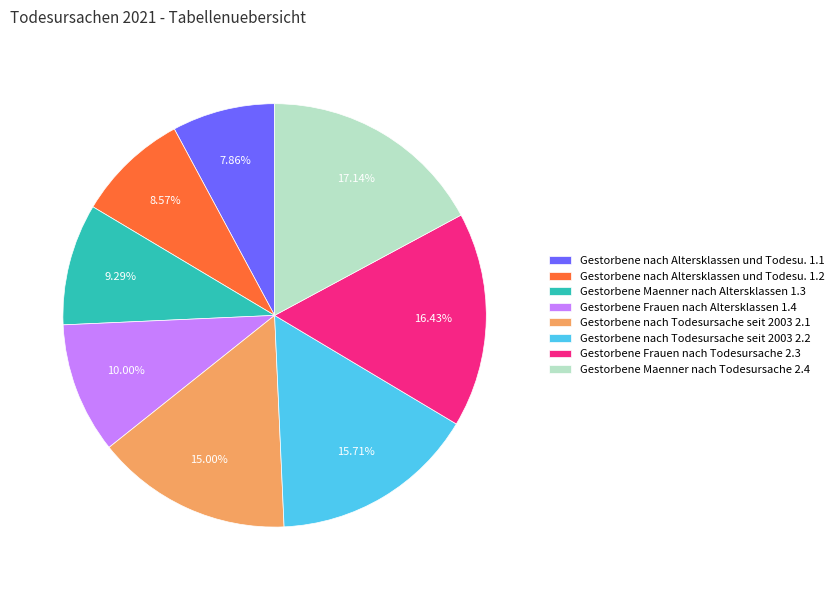

Is there a majority slice in this chart?

No